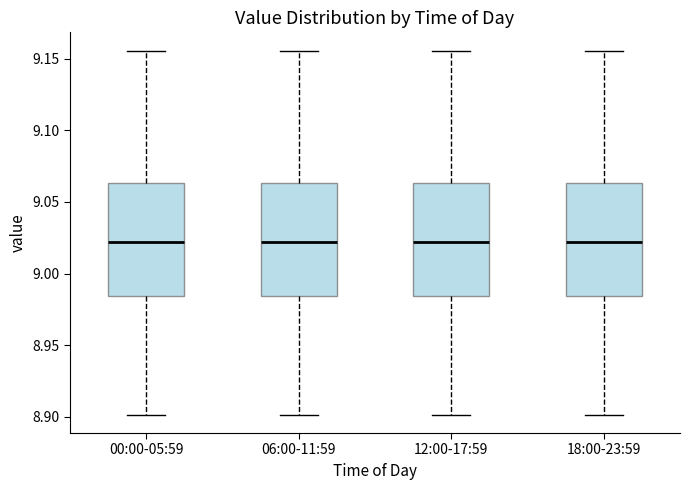

Where does the upper whisker of the box for 00:00-05:59 end on the y-axis? The values are not printed on the chart, so give them approximately, as read against the axis.

9.155